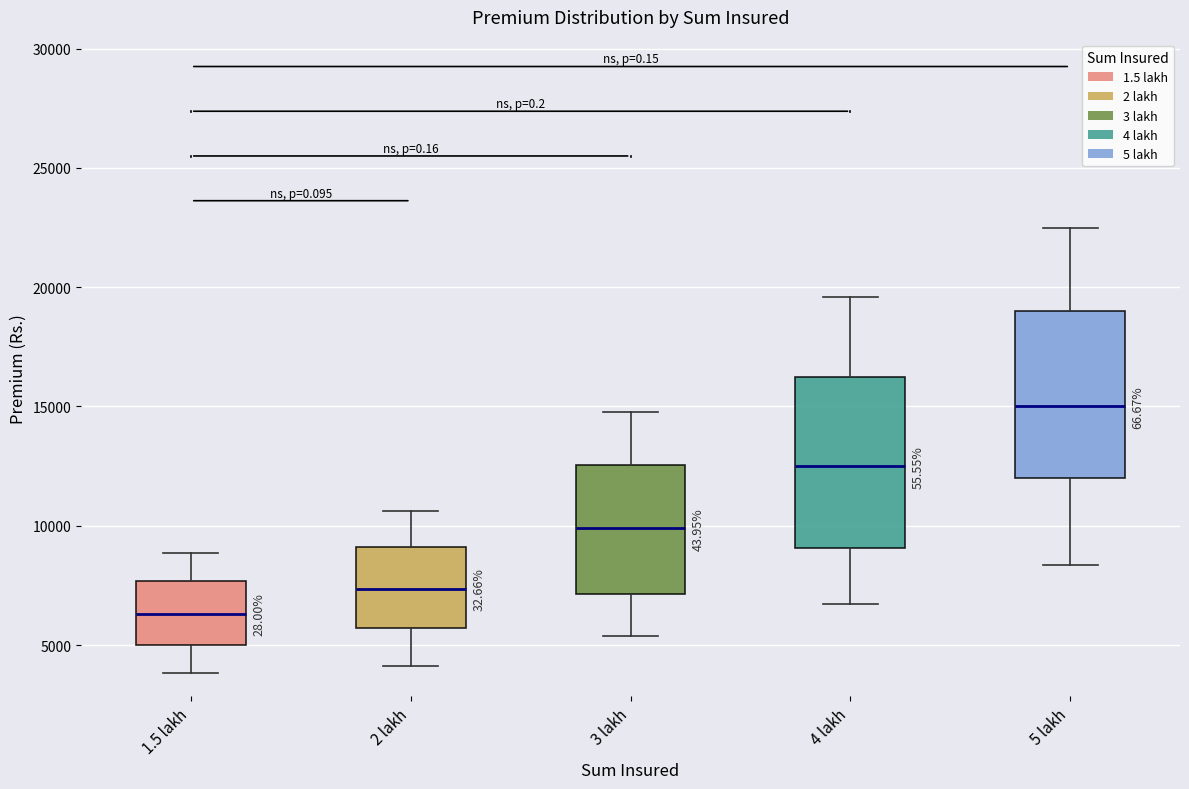

Reading left to right, transcribe this box plot: for each box, give where its median line is, the range the box spans, and where its two whiskers end, as read against the y-axis. The values are not printed on the chart, so give them approximately, as read against the axis.

1.5 lakh: median 6500, box 5000 to 7500, whiskers 4000 to 9000
2 lakh: median 7500, box 5500 to 9000, whiskers 4000 to 10500
3 lakh: median 10000, box 7000 to 12500, whiskers 5500 to 15000
4 lakh: median 12500, box 9000 to 16000, whiskers 6500 to 19500
5 lakh: median 15000, box 12000 to 19000, whiskers 8500 to 22500